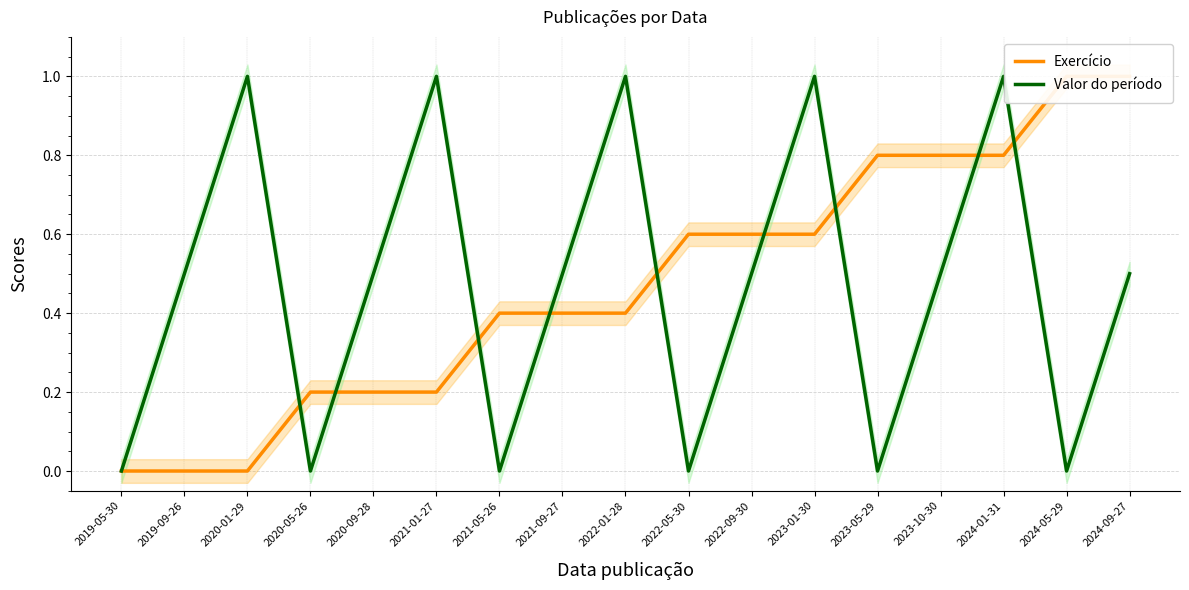

Reading left to right, extract all data points from this chart.

Exercício: 0.0	0.0	0.0	0.2	0.2	0.2	0.4	0.4	0.4	0.6	0.6	0.6	0.8	0.8	0.8	1.0	1.0
Valor do período: 0.0	0.5	1.0	0.0	0.5	1.0	0.0	0.5	1.0	0.0	0.5	1.0	0.0	0.5	1.0	0.0	0.5